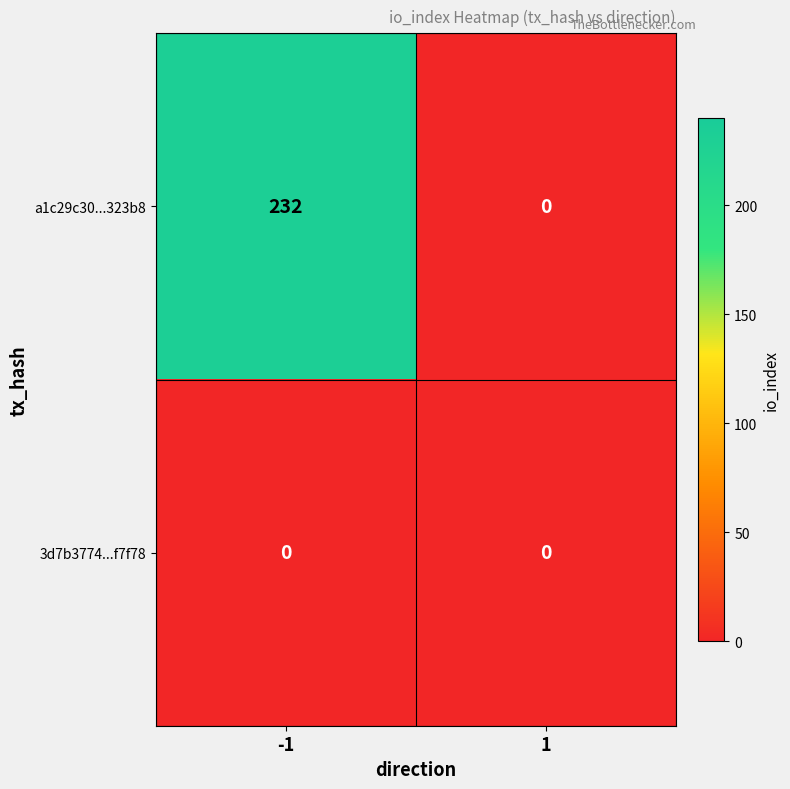

Is it true that a1c29c30...323b8 equals 0 at 1?

True